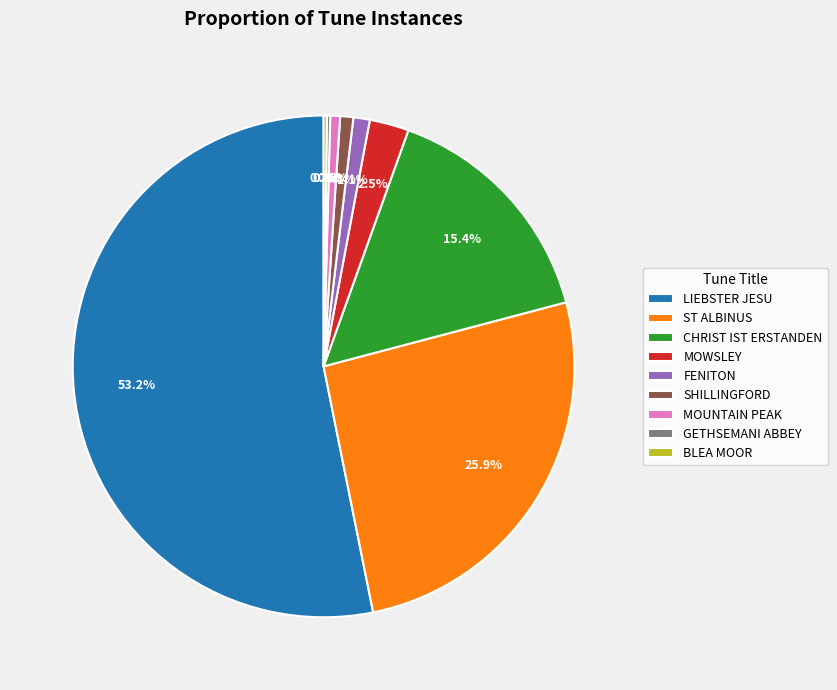

Between SHILLINGFORD and ST ALBINUS, which is larger?

ST ALBINUS